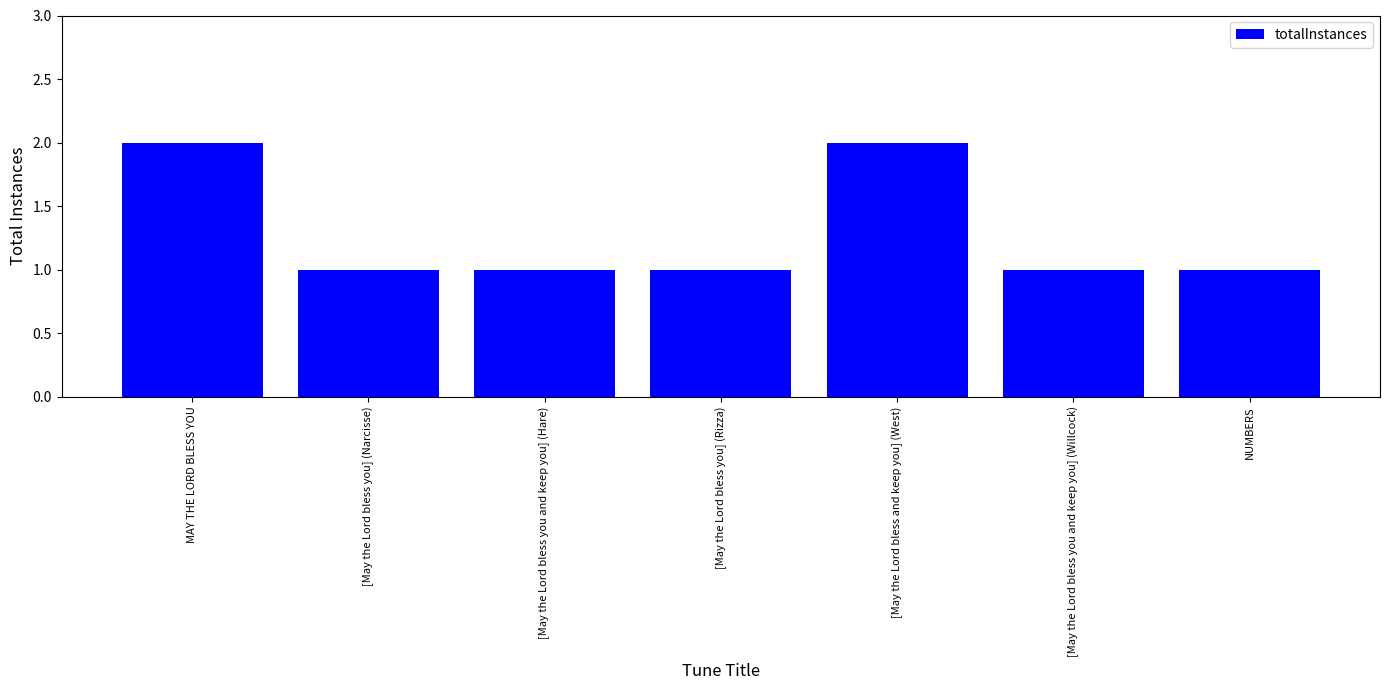

Count the number of categories in the chart.

7